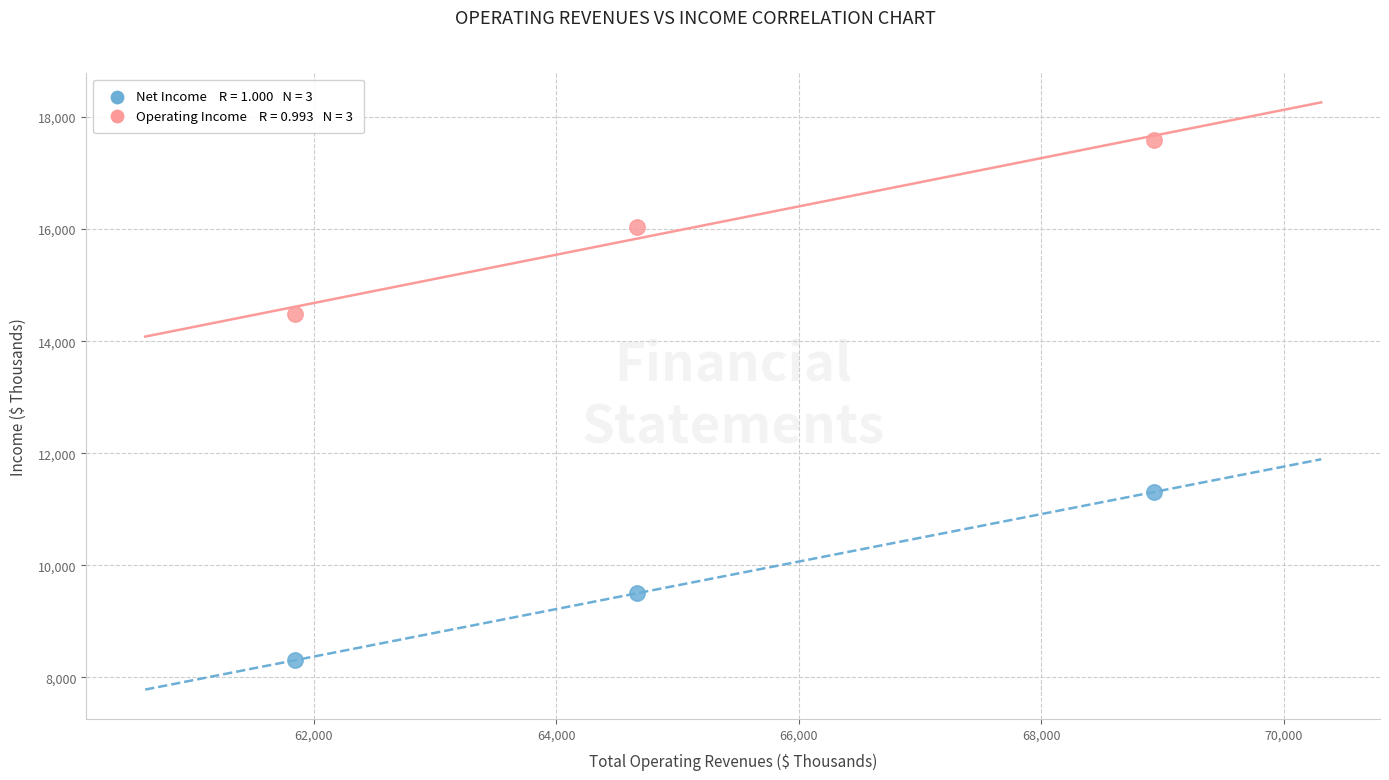

Across all data points, what is the range of X values (max minus min)?

7086